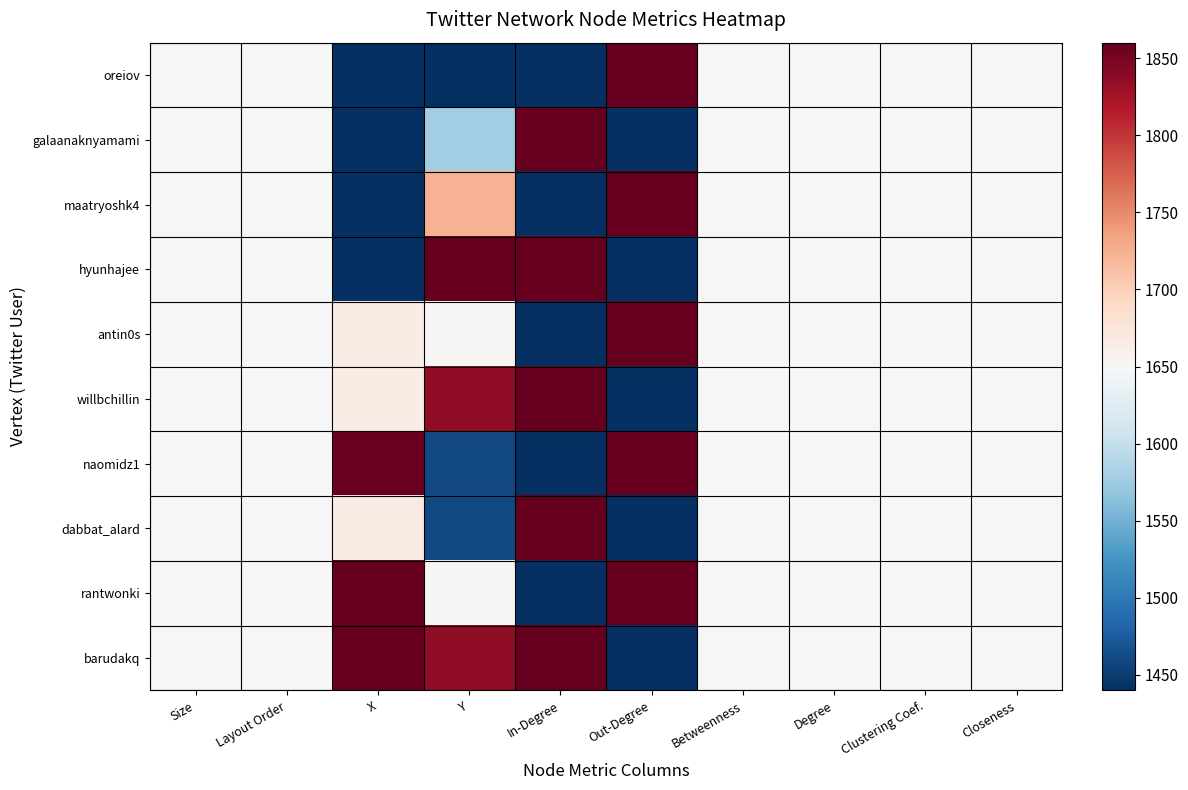

At which category is the sum across all series the highest?

Size